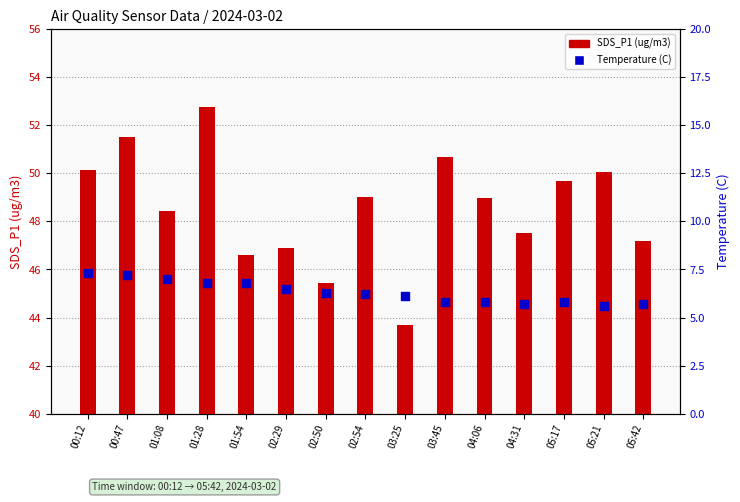

Which series reaches the maximum Y coordinate?

SDS_P1